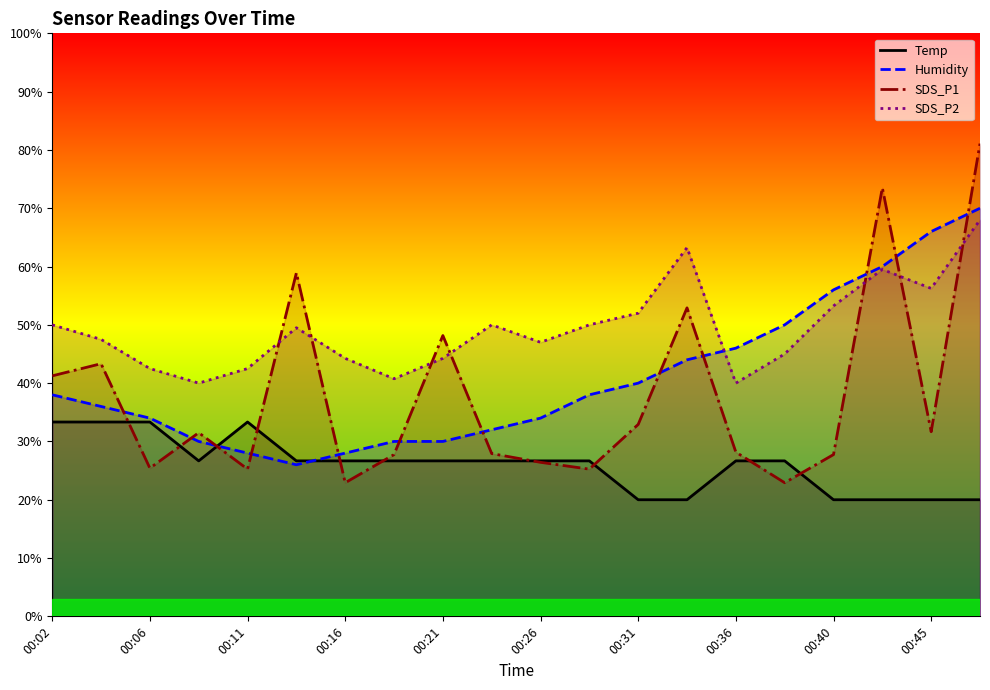

What is the highest value of the Humidity series?

70.0